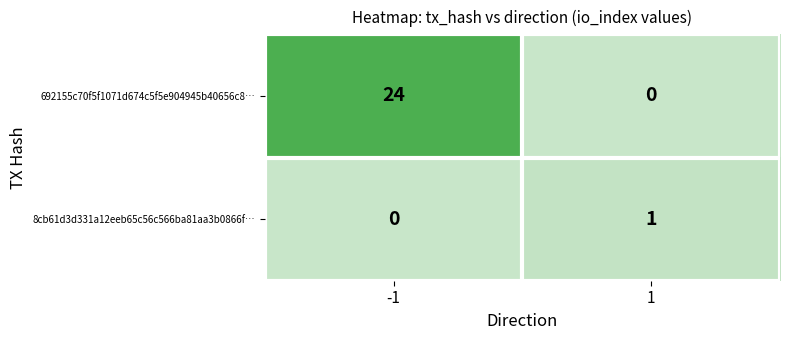

Reading left to right, list all the values displayed in this chart.

692155c70f5f1071d674c5f5e904945b40656c8…: -1=24	1=0
8cb61d3d331a12eeb65c56c566ba81aa3b0866f…: -1=0	1=1